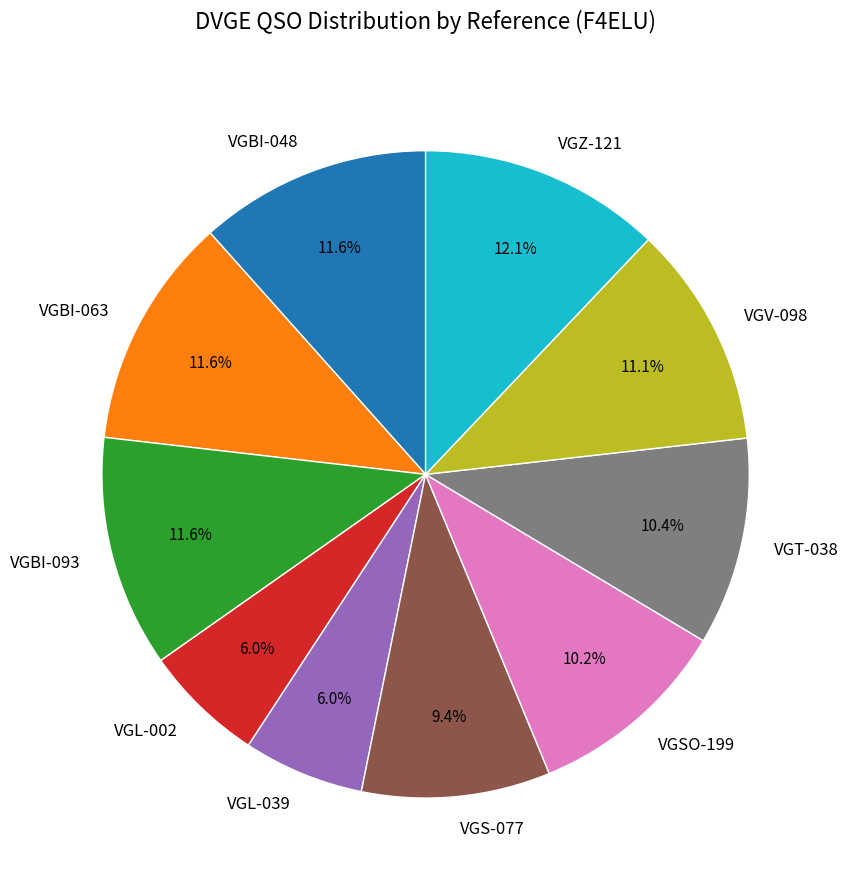

To the nearest percent, what is the combined percentage of VGS-077 and VGBI-093?

21%